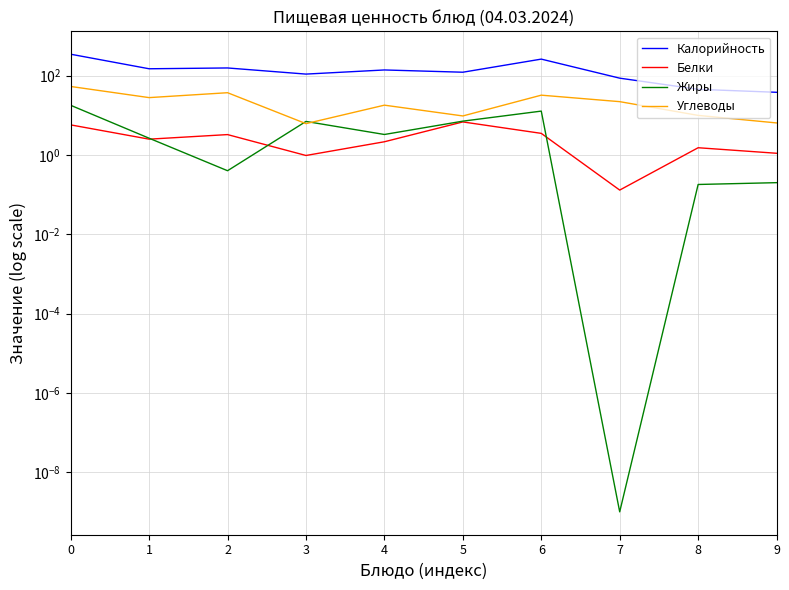

True or false: Жиры and Калорийность intersect in this chart.

False